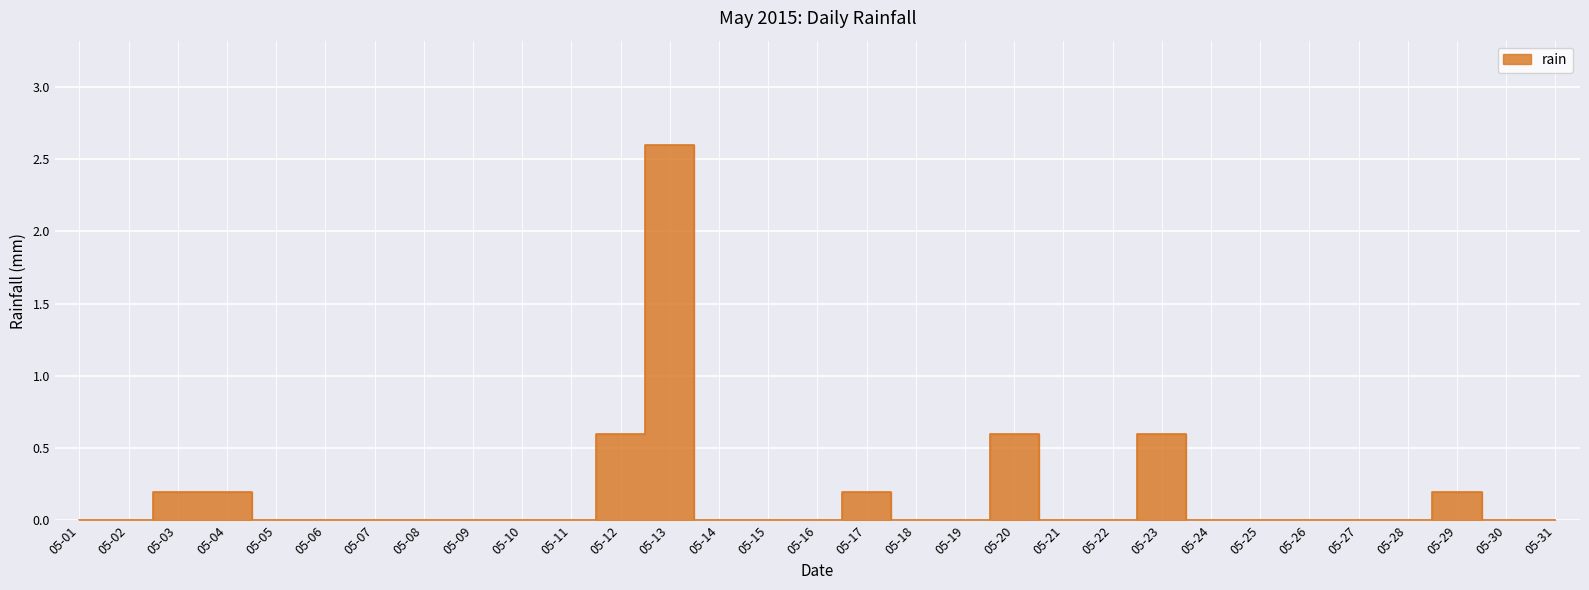

What is the average value?

0.2